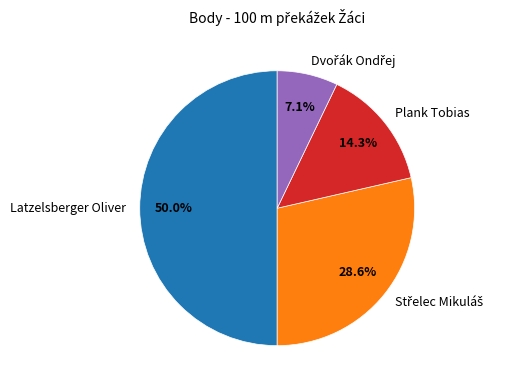

Does Plank Tobias account for over 50% of the chart?

No